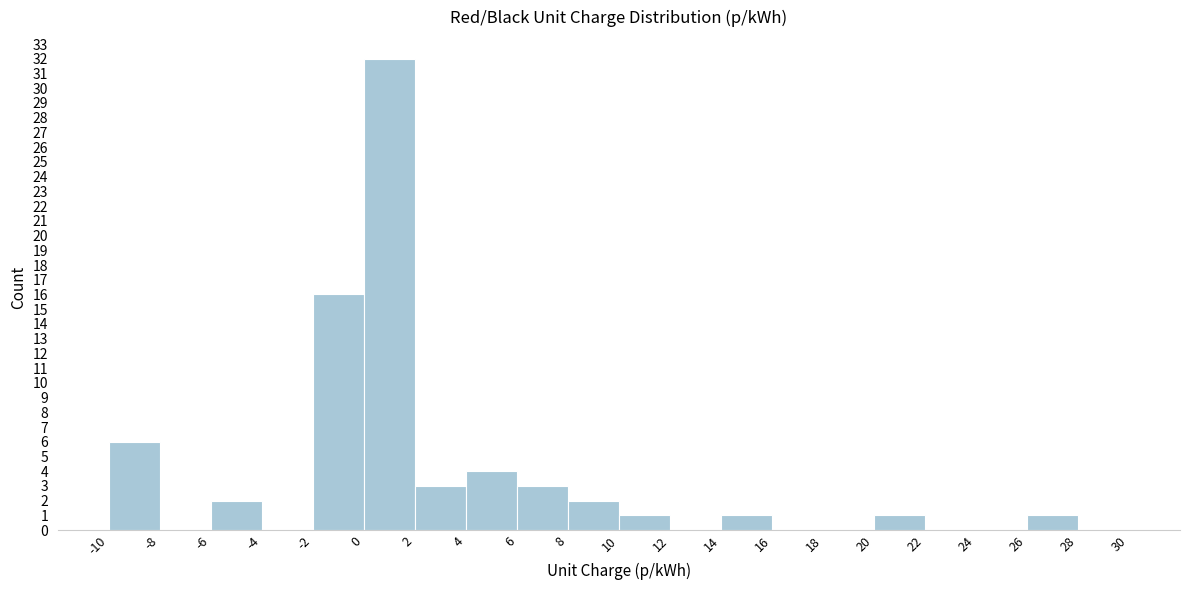

Over which range of the x-axis is the bar tallest?

0 to 2